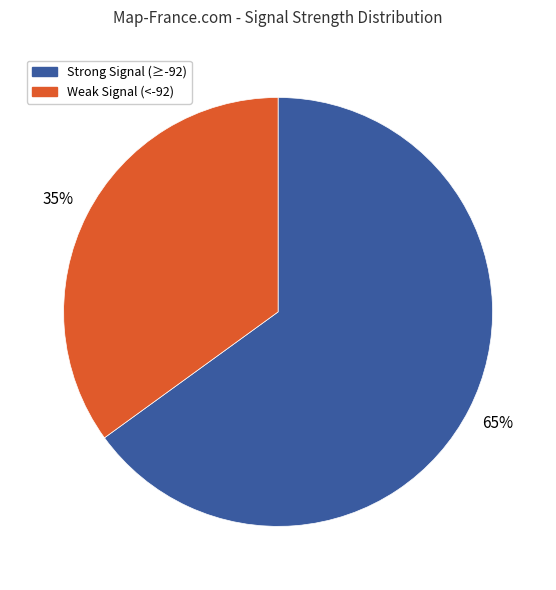

Rank the categories by value from highest to lowest.

Strong Signal (≥-92), Weak Signal (<-92)